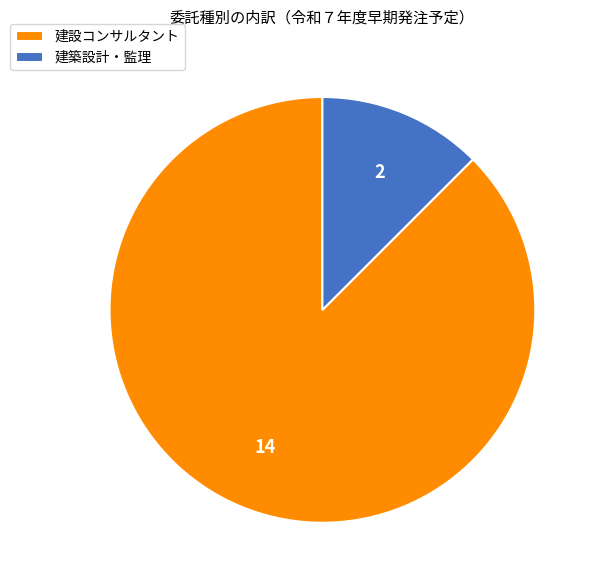

Which slice is the smallest?

建築設計・監理